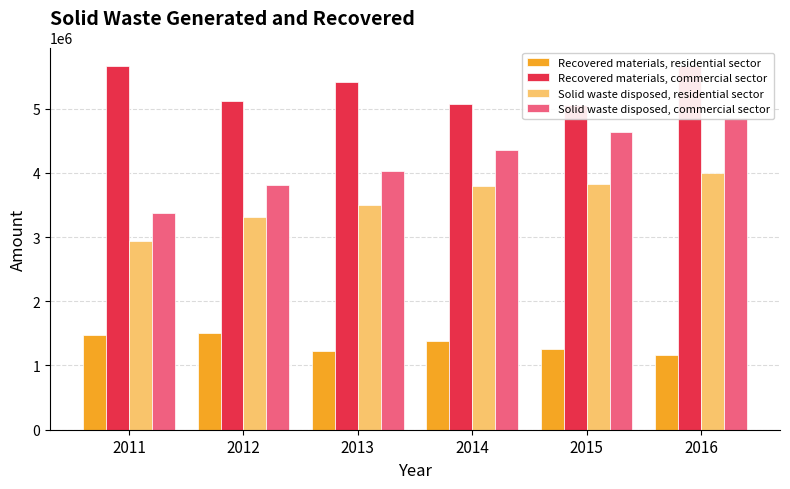

What is the approximate value of Recovered materials, residential sector at 2013?

1232545.2